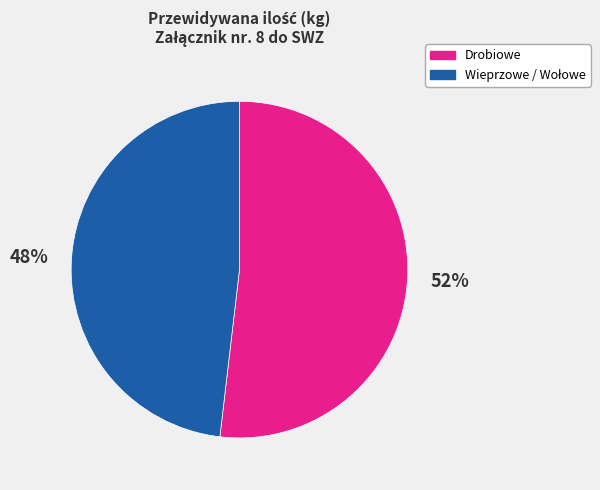

How many segments does this pie chart have?

2